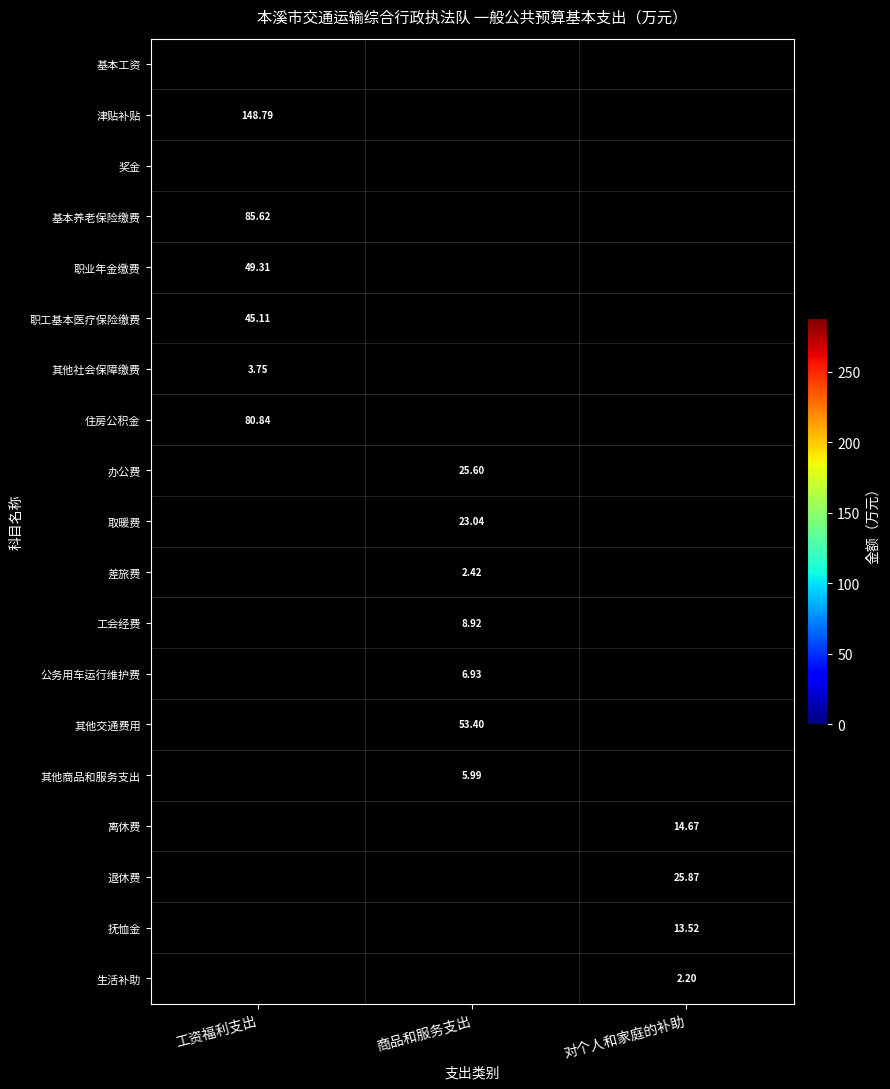

True or false: 奖金 has a value of 116.0 at 工资福利支出.

False